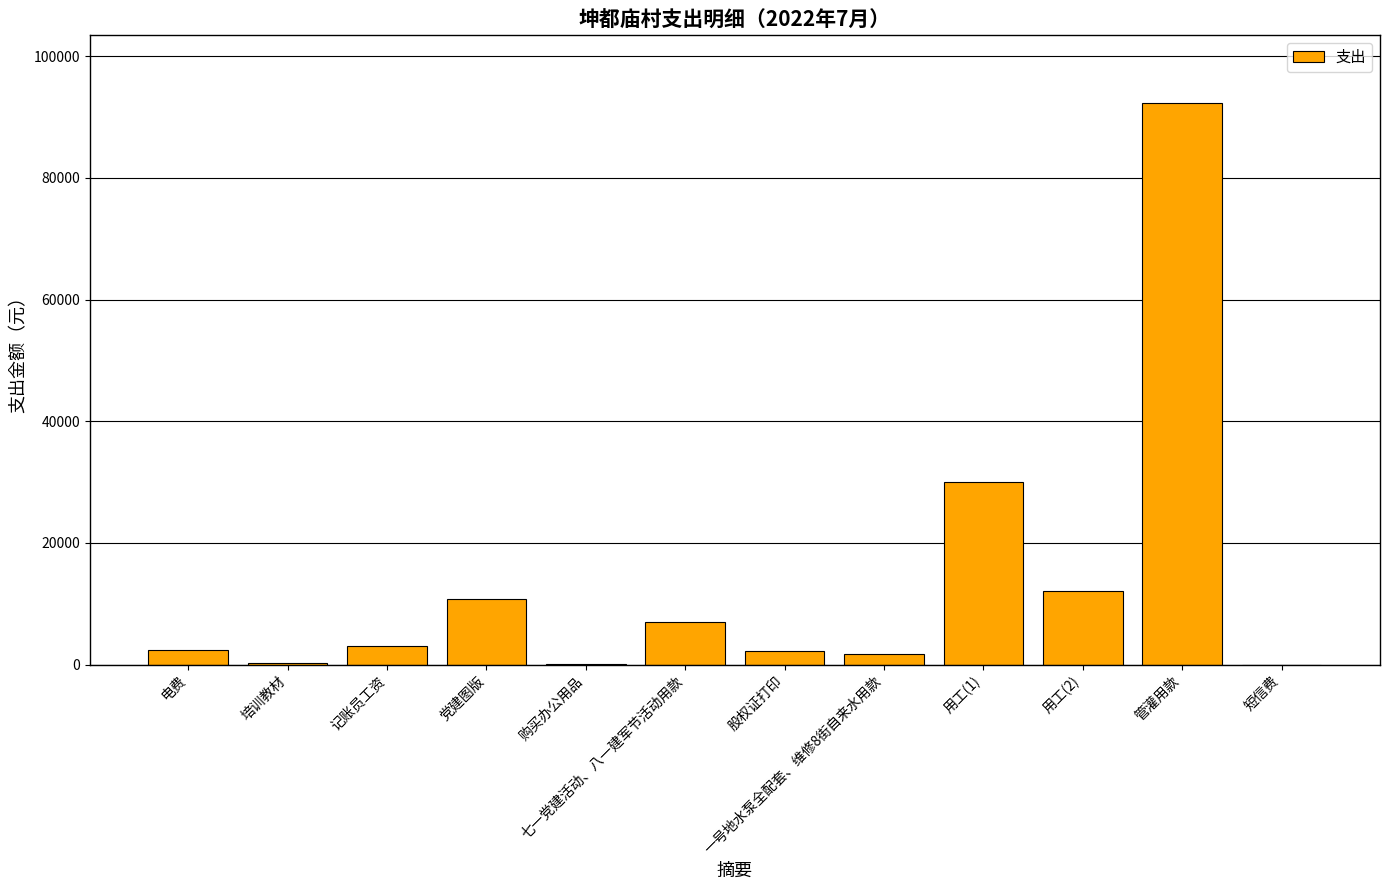

What is the sum of all values?

161988.2